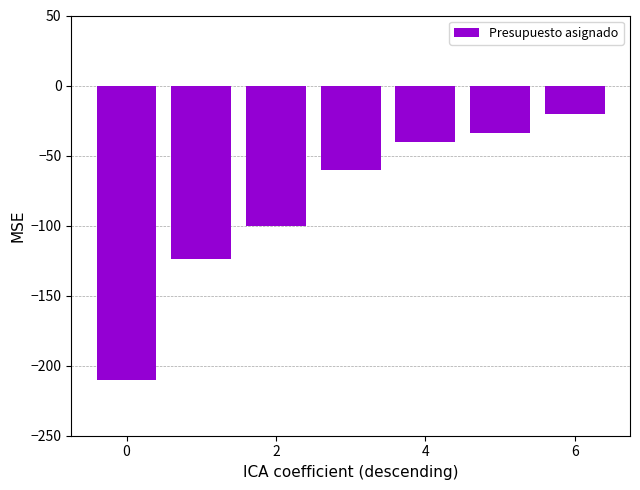

What is the value of the 6th bar from the left?

-34